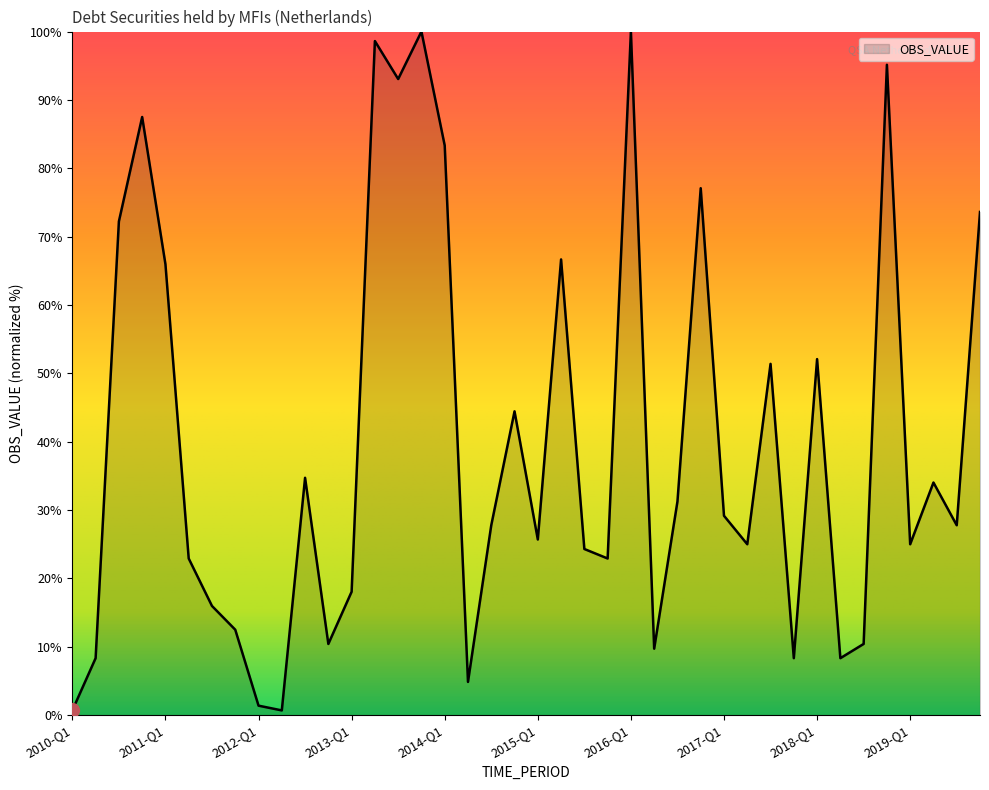

How many lines are shown in the chart?

1